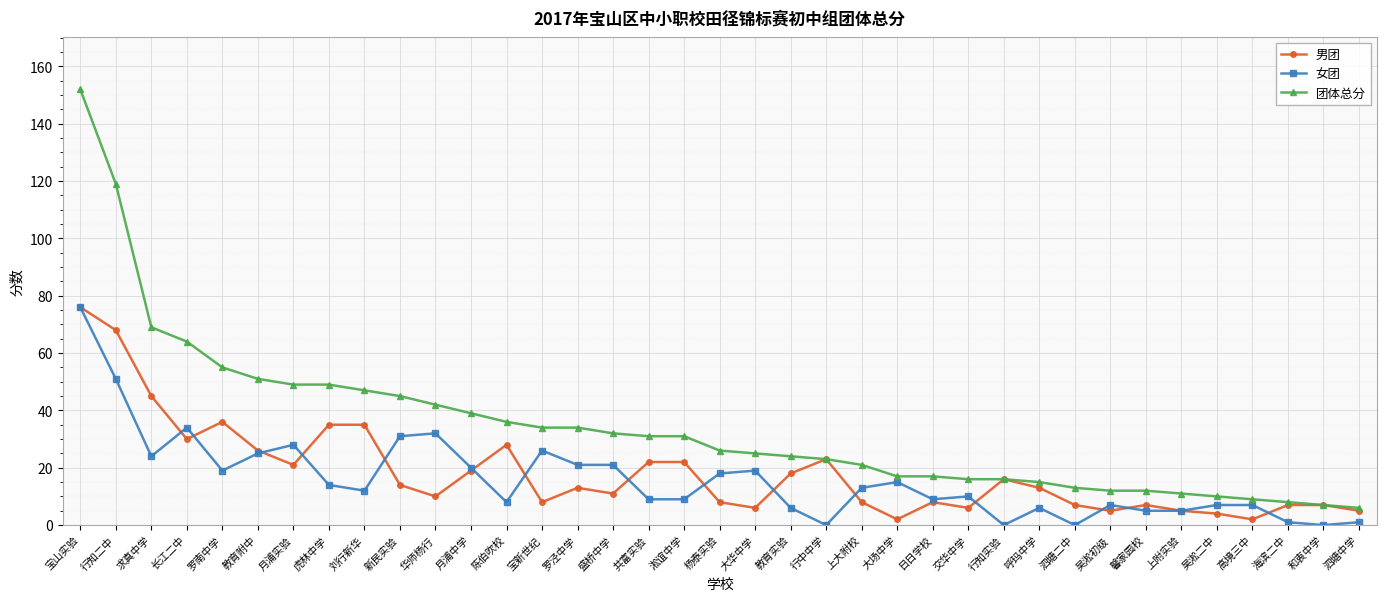

How many data points does each series have?

37